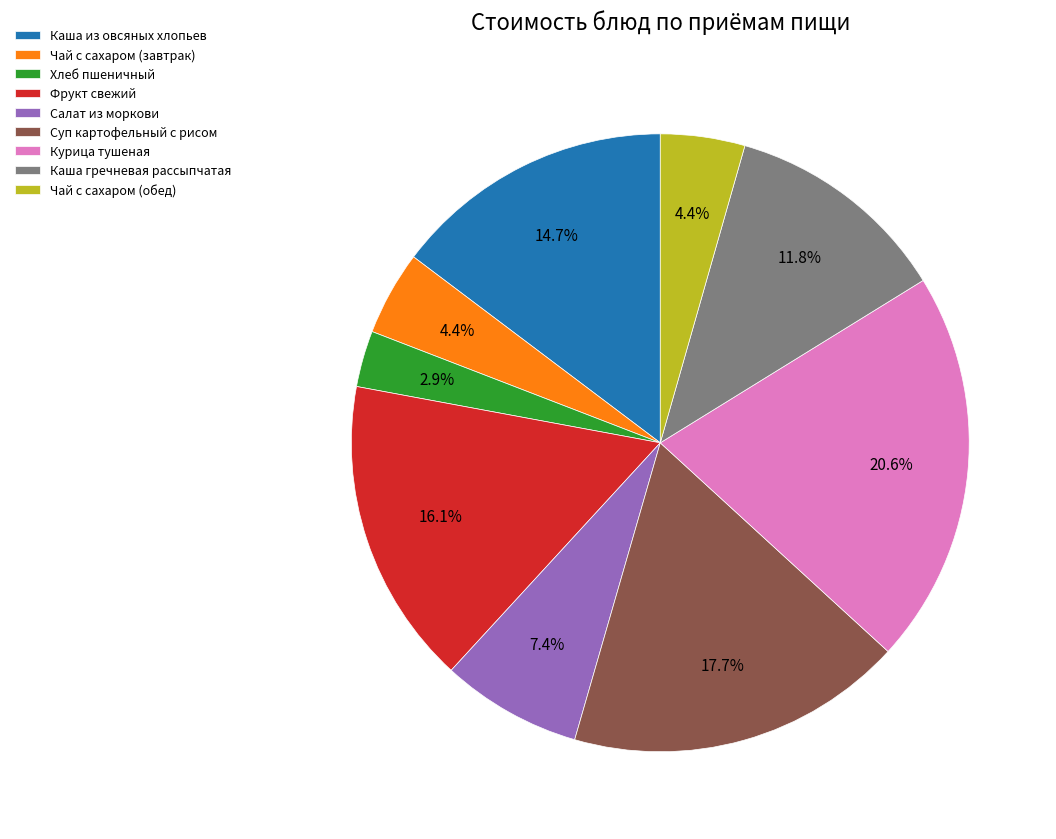

To the nearest percent, what is the difference between the largest and smallest slice percentages?

18%